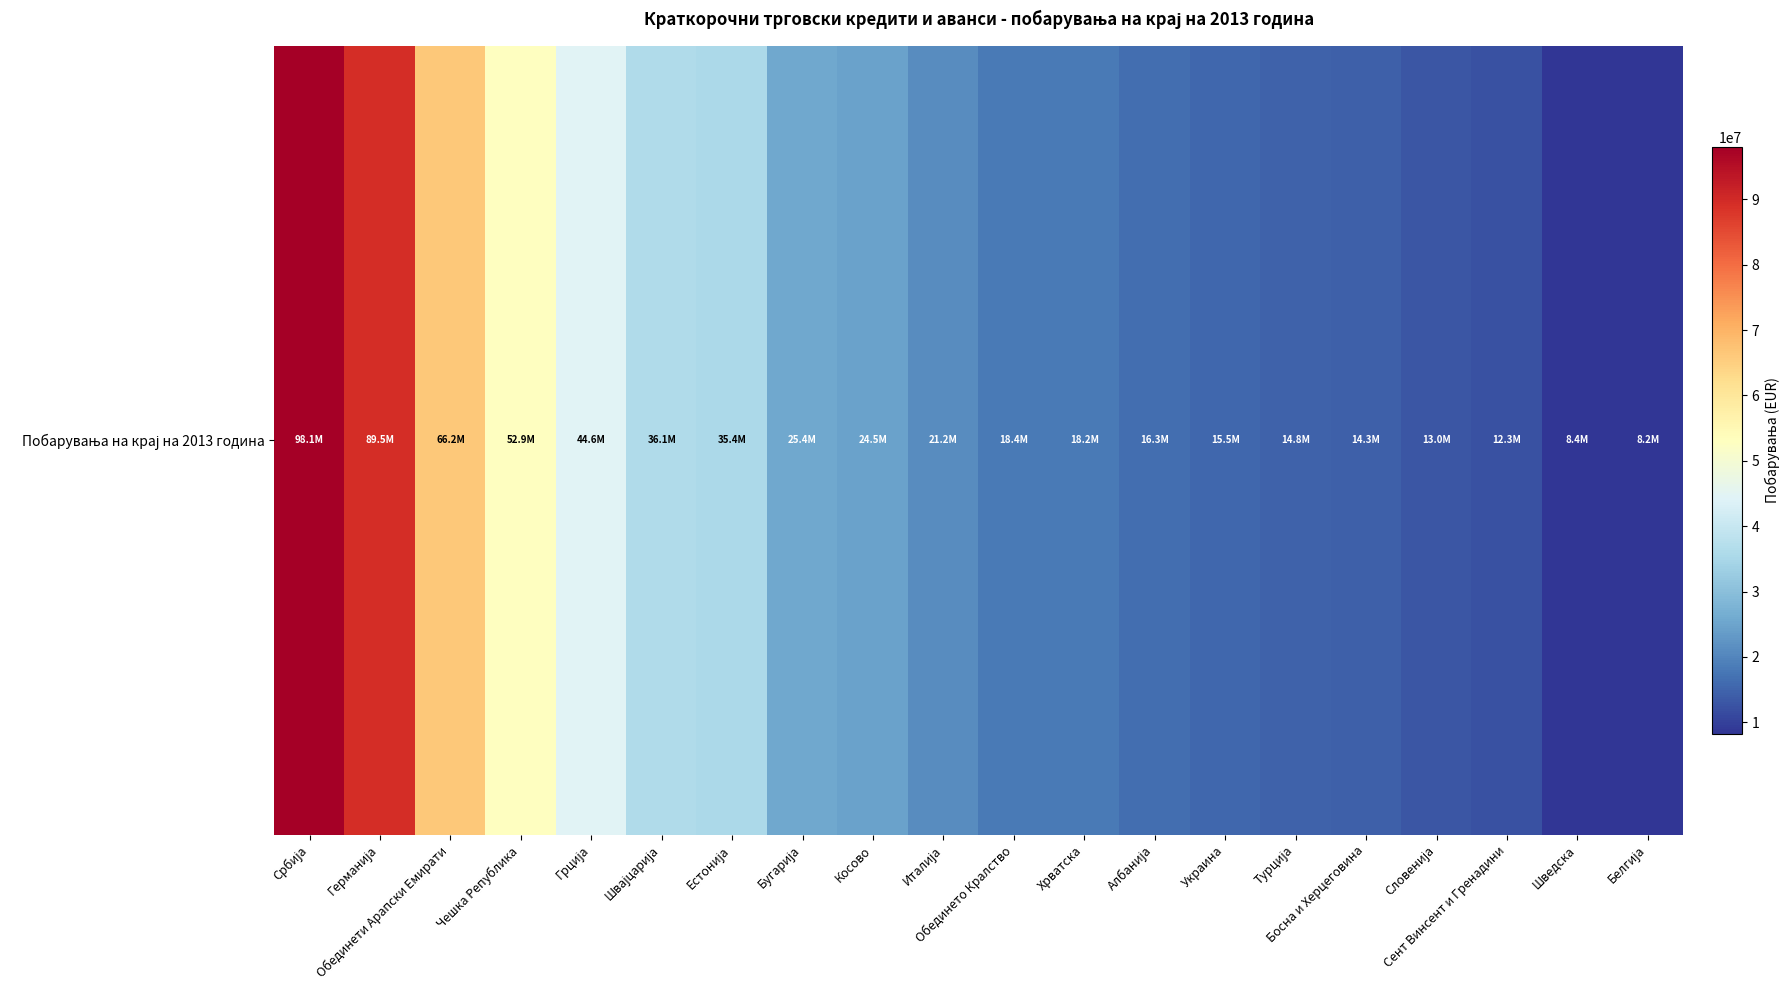

The value at Косово is 24518342.0. True or false?

True